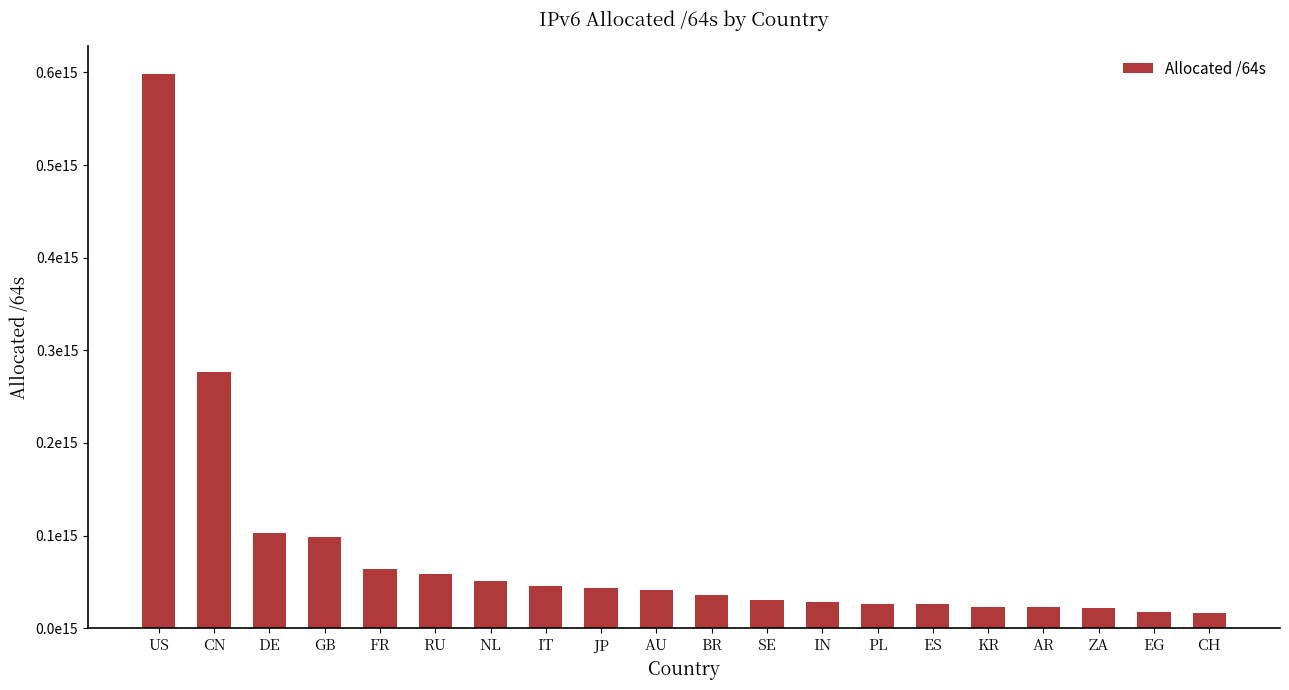

Does the chart contain any negative values?

No